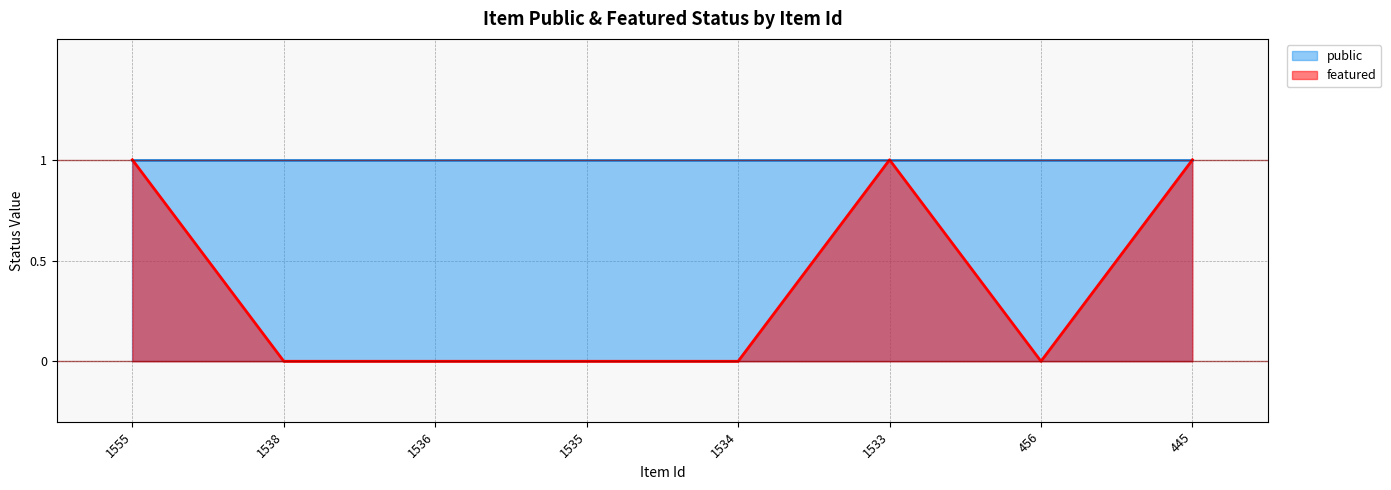

Which label corresponds to the smallest value in the chart?

1538